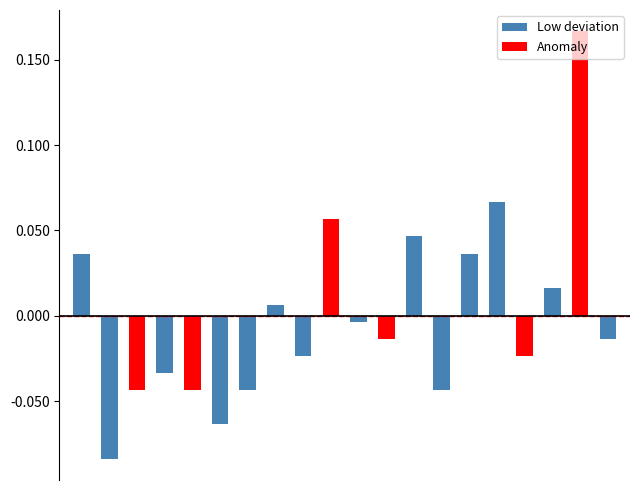

At which category is the sum across all series the highest?

18